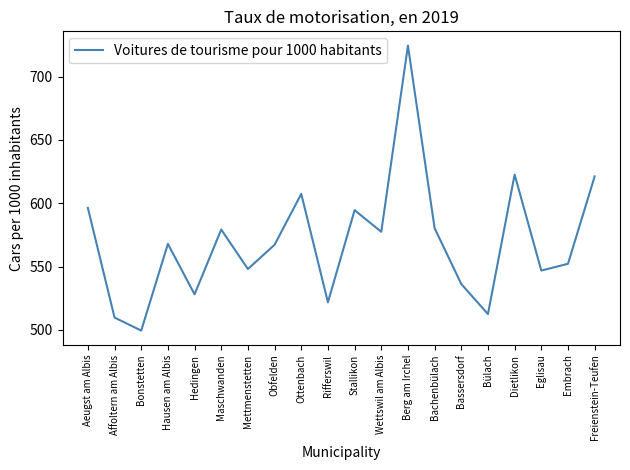

Approximately how many times larger is the value at Bülach compared to Maschwanden?

0.9